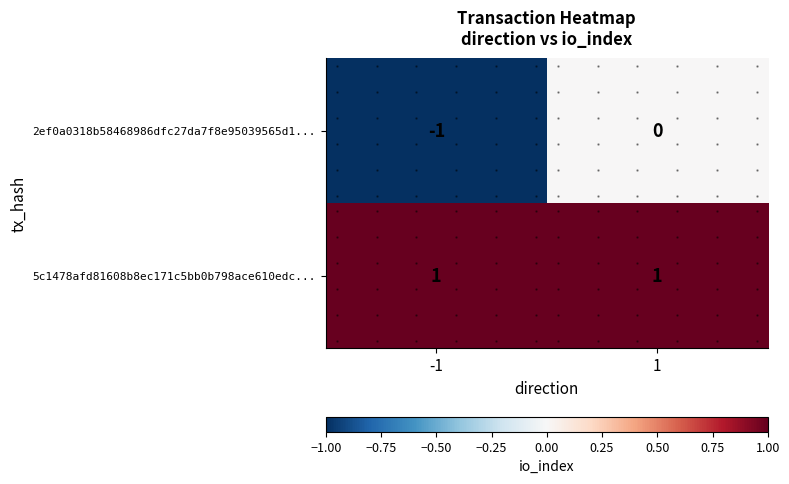

Is it true that 2ef0a0318b58468986dfc27da7f8e95039565d1... equals 0 at 1?

True